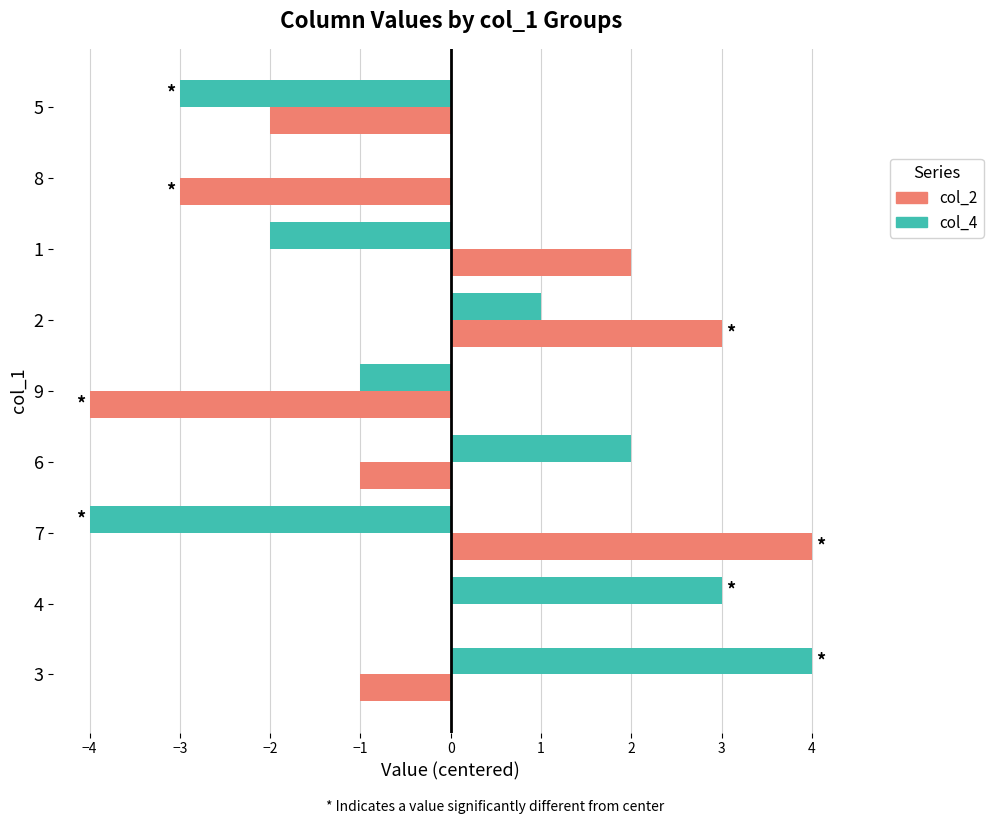

How many col_2 values are between -2 and 2?

5